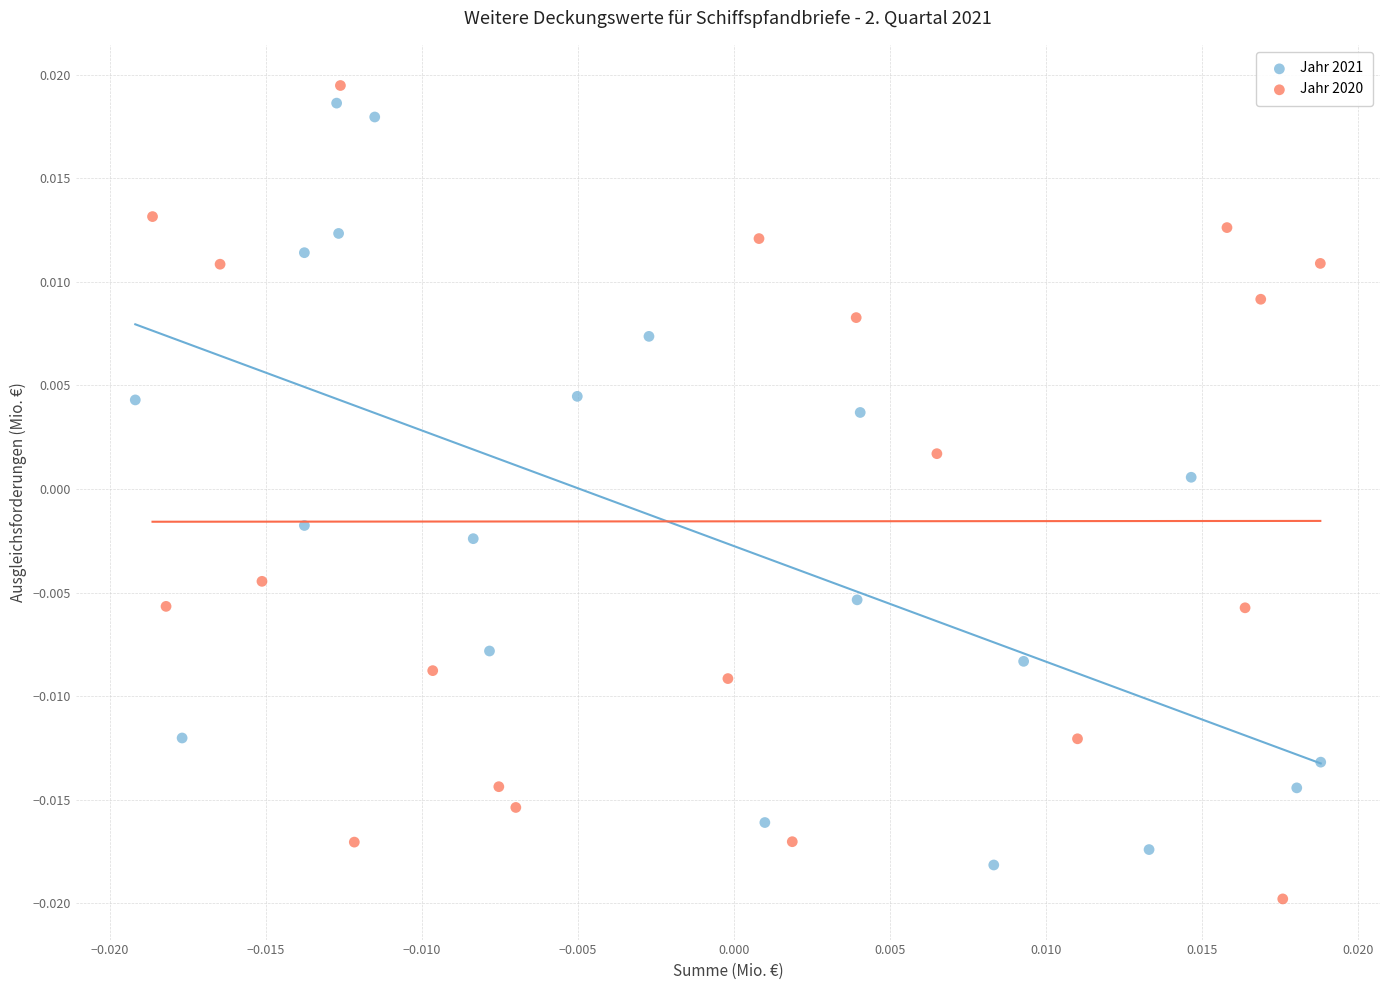

Which series has the largest Y range (max minus min)?

Jahr 2020